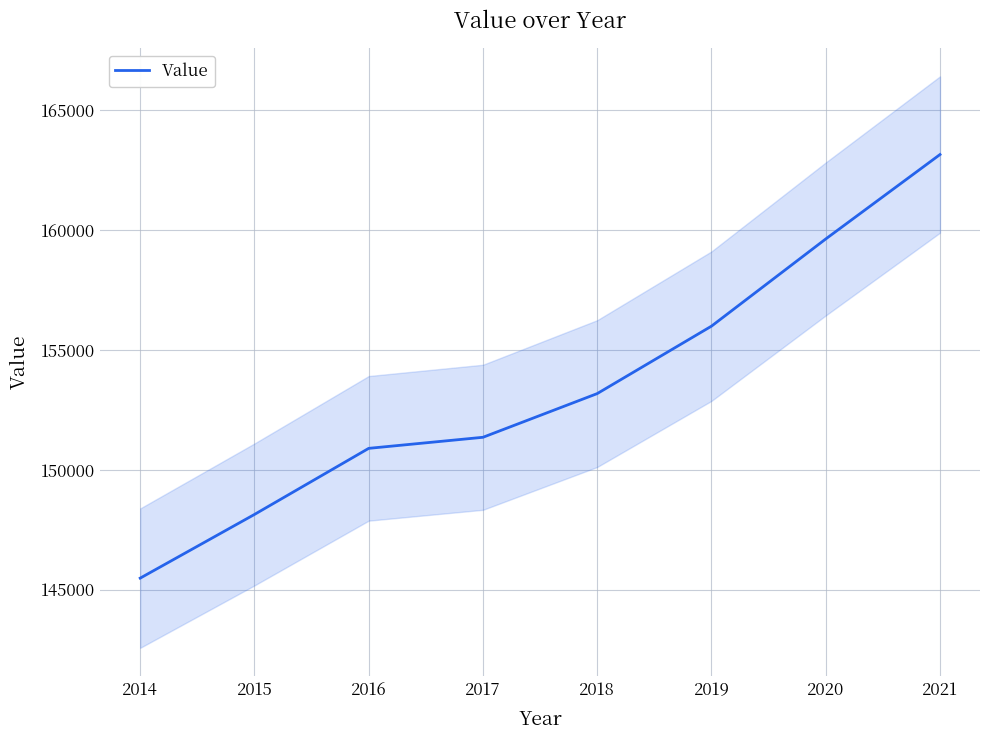

What is the difference between the second highest and minimum values?

14157